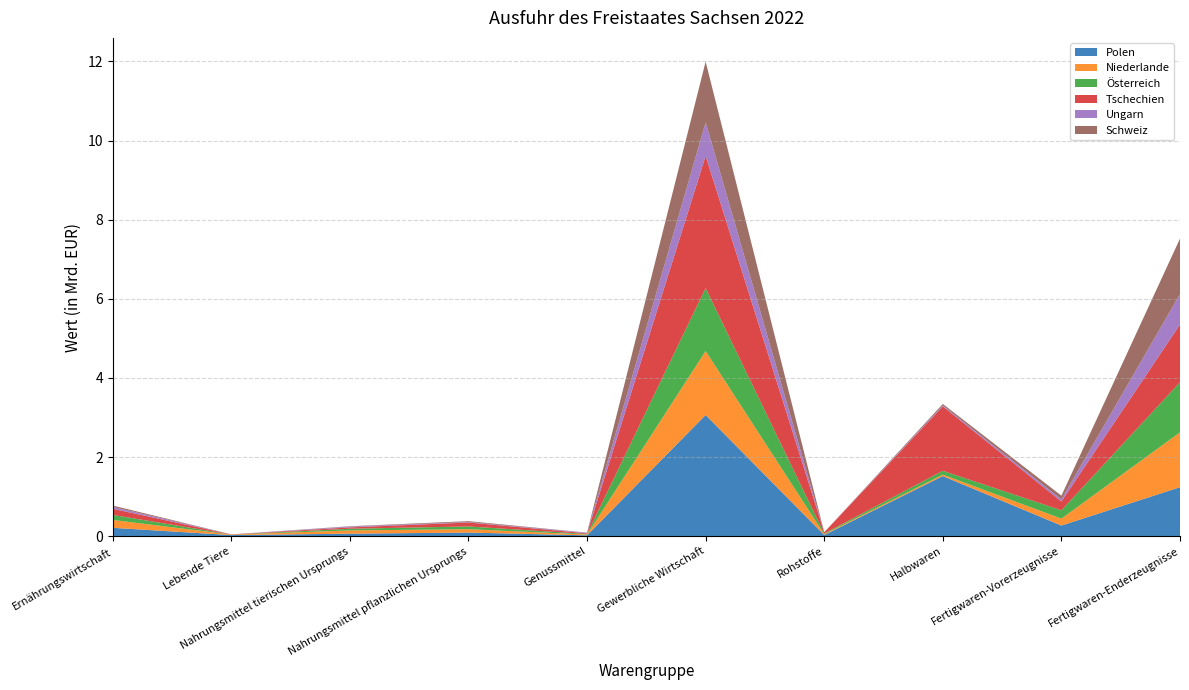

Reading left to right, transcribe all the data shown in this chart.

Polen: Ernährungswirtschaft=213959	Lebende Tiere=30404	Nahrungsmittel tierischen Ursprungs=65806	Nahrungsmittel pflanzlichen Ursprungs=93516	Genussmittel=24234	Gewerbliche Wirtschaft=3065162	Rohstoffe=31886	Halbwaren=1521962	Fertigwaren-Vorerzeugnisse=271282	Fertigwaren-Enderzeugnisse=1240032
Niederlande: Ernährungswirtschaft=200137	Lebende Tiere=12240	Nahrungsmittel tierischen Ursprungs=81874	Nahrungsmittel pflanzlichen Ursprungs=85546	Genussmittel=20477	Gewerbliche Wirtschaft=1616318	Rohstoffe=18401	Halbwaren=36259	Fertigwaren-Vorerzeugnisse=174487	Fertigwaren-Enderzeugnisse=1387170
Österreich: Ernährungswirtschaft=125737	Lebende Tiere=681	Nahrungsmittel tierischen Ursprungs=42779	Nahrungsmittel pflanzlichen Ursprungs=69469	Genussmittel=12808	Gewerbliche Wirtschaft=1591671	Rohstoffe=19078	Halbwaren=95970	Fertigwaren-Vorerzeugnisse=210065	Fertigwaren-Enderzeugnisse=1266558
Tschechien: Ernährungswirtschaft=154884	Lebende Tiere=4104	Nahrungsmittel tierischen Ursprungs=34197	Nahrungsmittel pflanzlichen Ursprungs=99265	Genussmittel=17318	Gewerbliche Wirtschaft=3339693	Rohstoffe=30243	Halbwaren=1628328	Fertigwaren-Vorerzeugnisse=222352	Fertigwaren-Enderzeugnisse=1458770
Ungarn: Ernährungswirtschaft=48457	Lebende Tiere=1031	Nahrungsmittel tierischen Ursprungs=20239	Nahrungsmittel pflanzlichen Ursprungs=12272	Genussmittel=14916	Gewerbliche Wirtschaft=848351	Rohstoffe=453	Halbwaren=23780	Fertigwaren-Vorerzeugnisse=55245	Fertigwaren-Enderzeugnisse=768874
Schweiz: Ernährungswirtschaft=33868	Lebende Tiere=109	Nahrungsmittel tierischen Ursprungs=8881	Nahrungsmittel pflanzlichen Ursprungs=22085	Genussmittel=2794	Gewerbliche Wirtschaft=1534087	Rohstoffe=2735	Halbwaren=37536	Fertigwaren-Vorerzeugnisse=92415	Fertigwaren-Enderzeugnisse=1401402